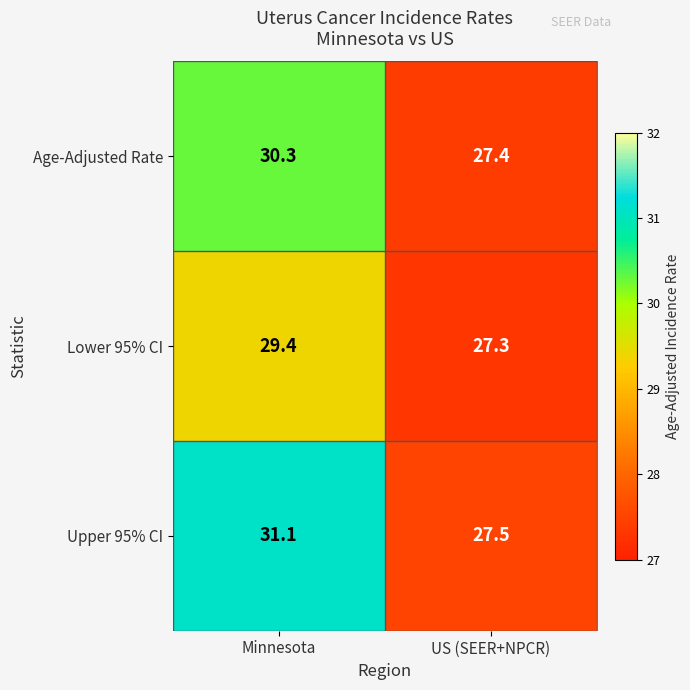

What is the maximum value for Lower 95% CI?

29.4